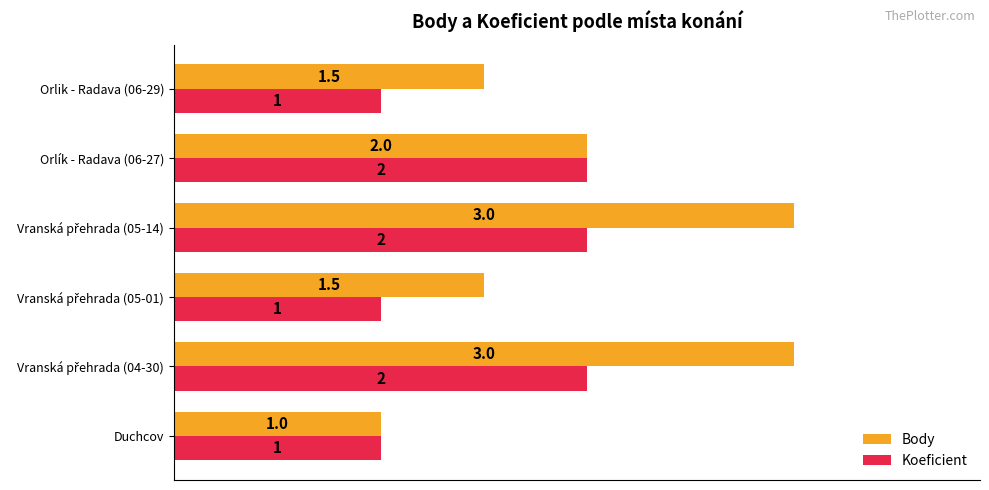

What are all the series names shown in the legend?

Body, Koeficient